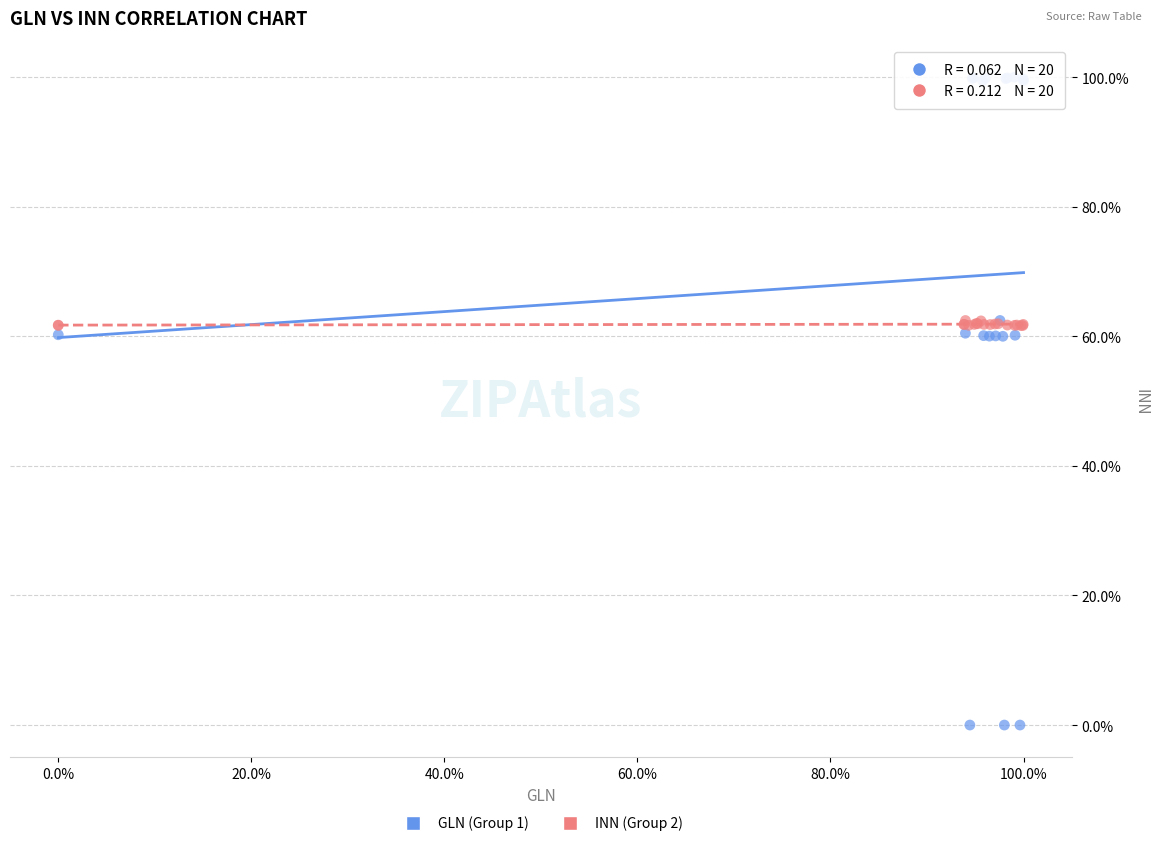

What are all the series names shown in the legend?

GLN (Group 1), INN (Group 2)